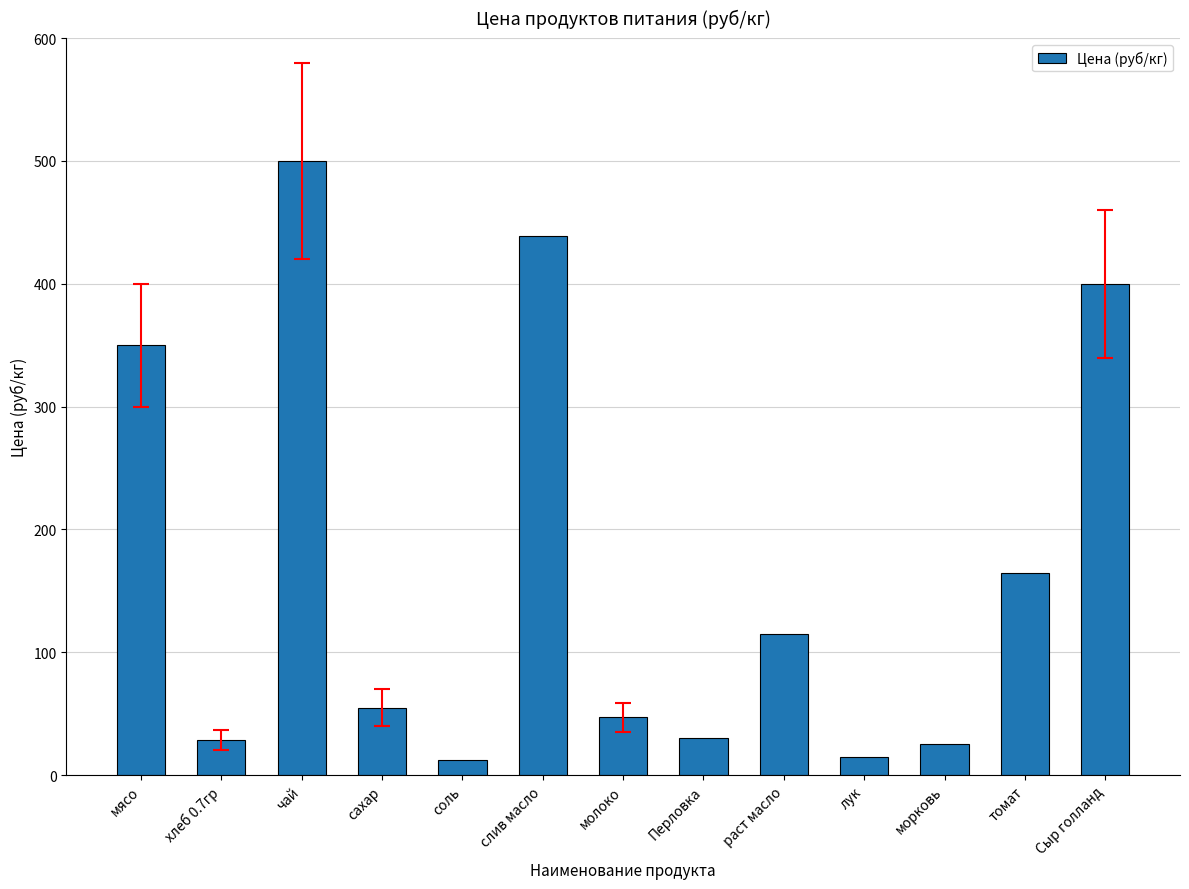

How many data points are less than 55?

6